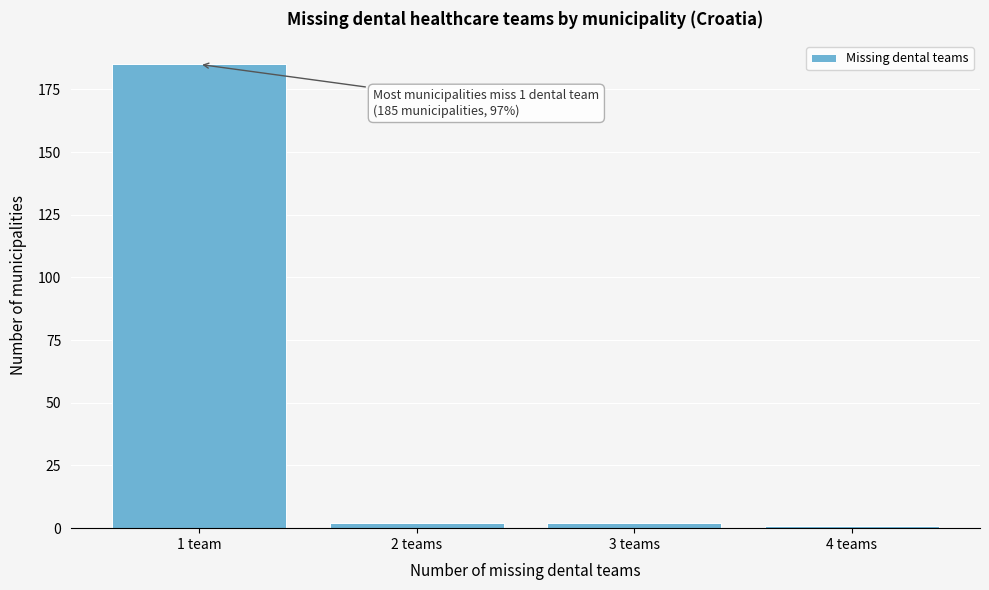

Reading left to right, what are all the values shown in this chart?

185	2	2	1